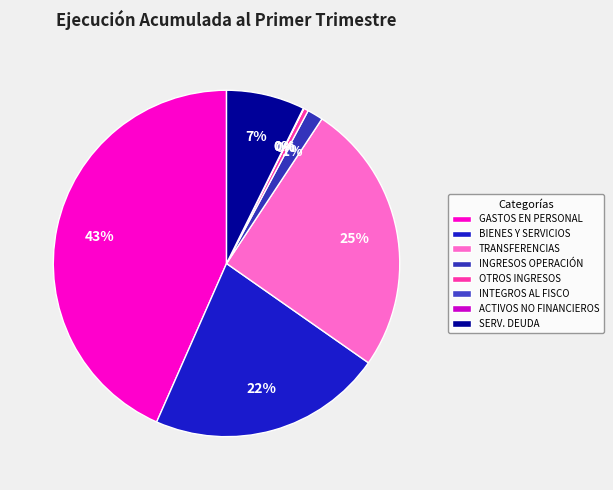

Does GASTOS EN PERSONAL represent more than half of the total?

No